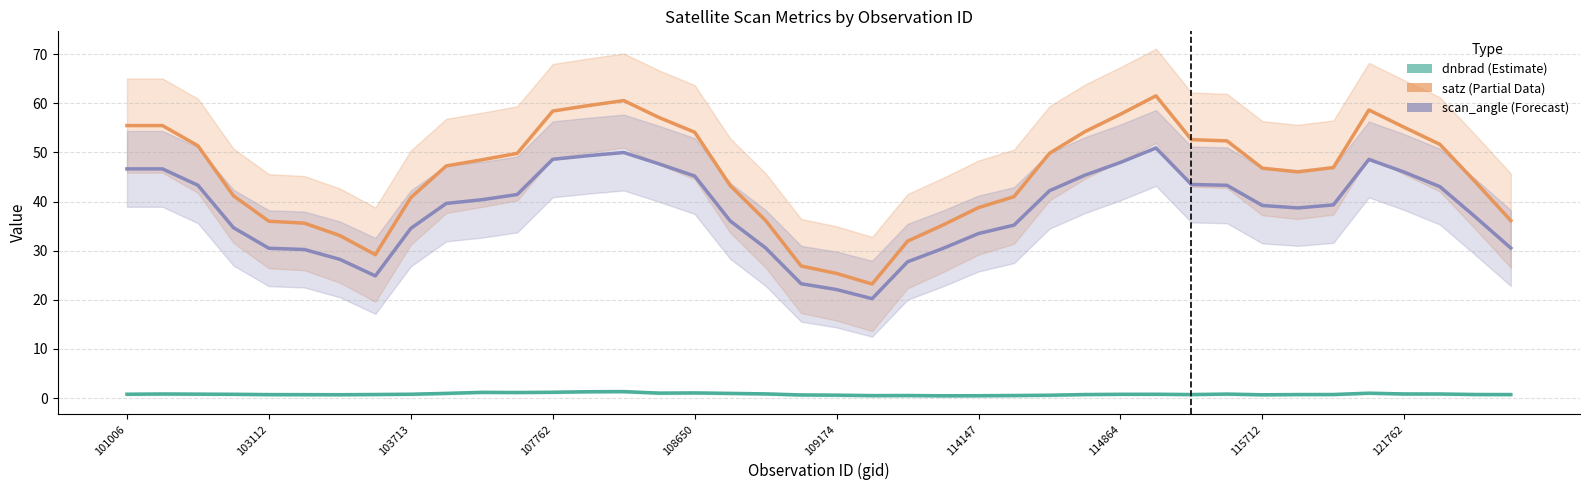

Which series has the largest total across all categories?

satz